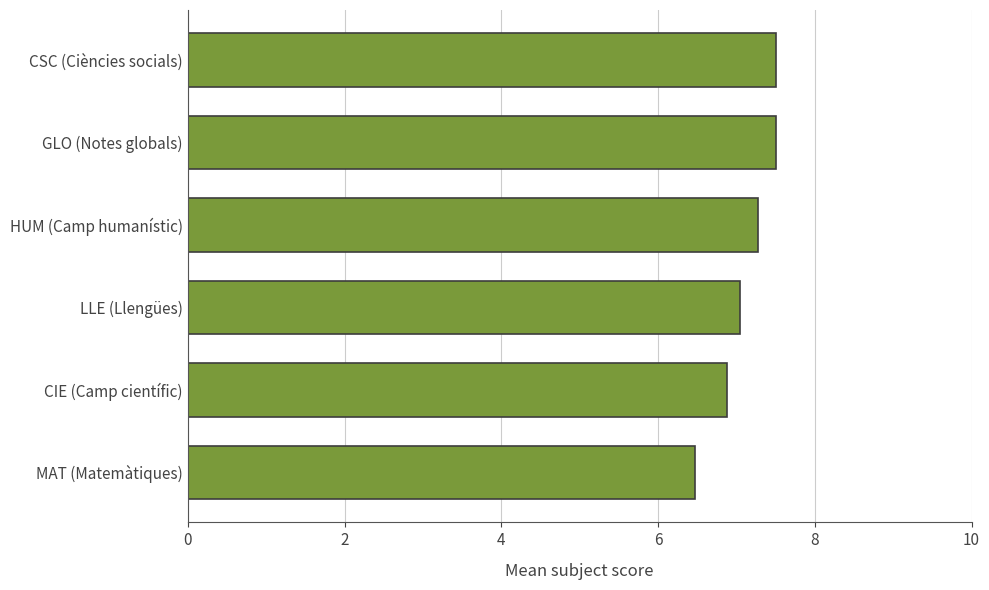

What is the greatest value displayed?

7.5